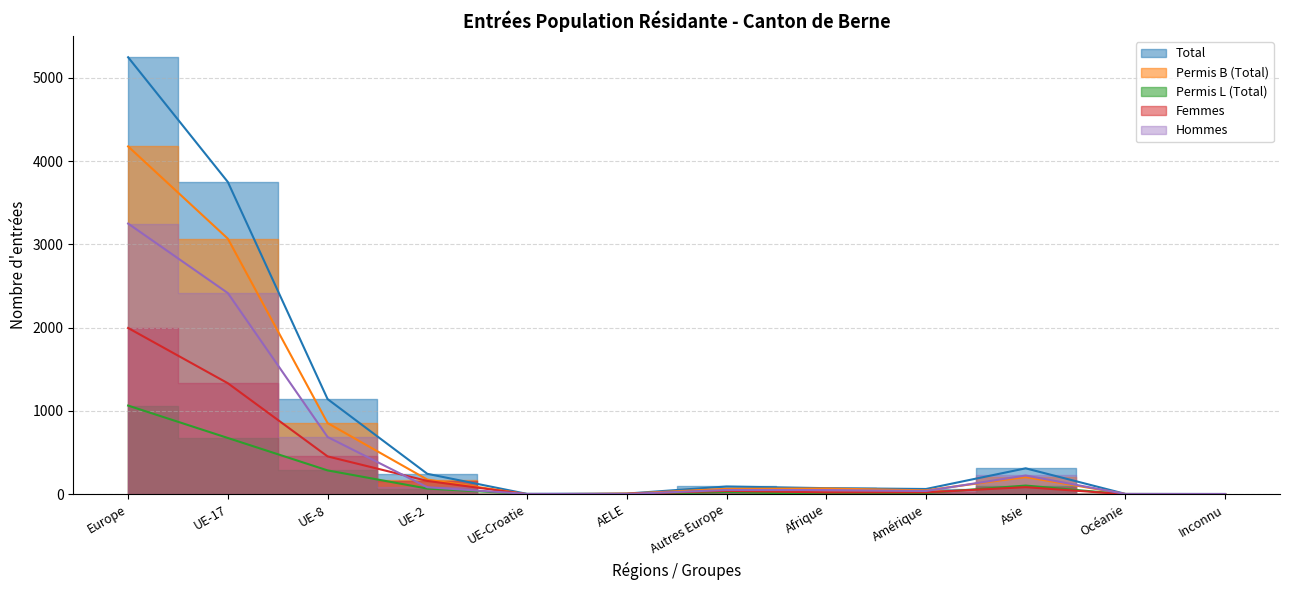

Rank the series by their maximum value, from highest to lowest.

Total, Permis B (Total), Hommes, Femmes, Permis L (Total)